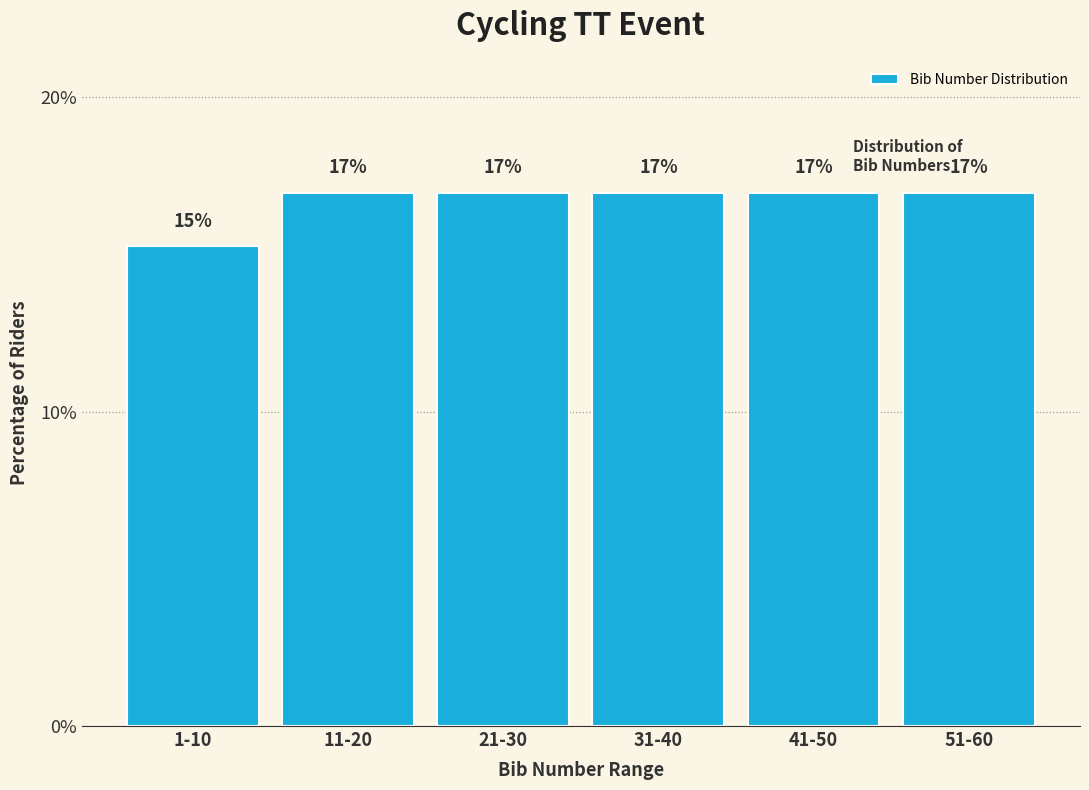

What is the label of the 3rd bar from the left?

21-30